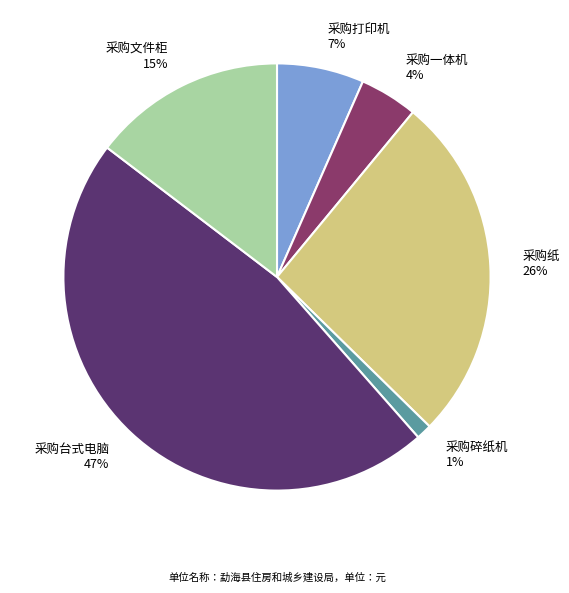

Between 采购台式电脑 47% and 采购纸 26%, which is larger?

采购台式电脑 47%